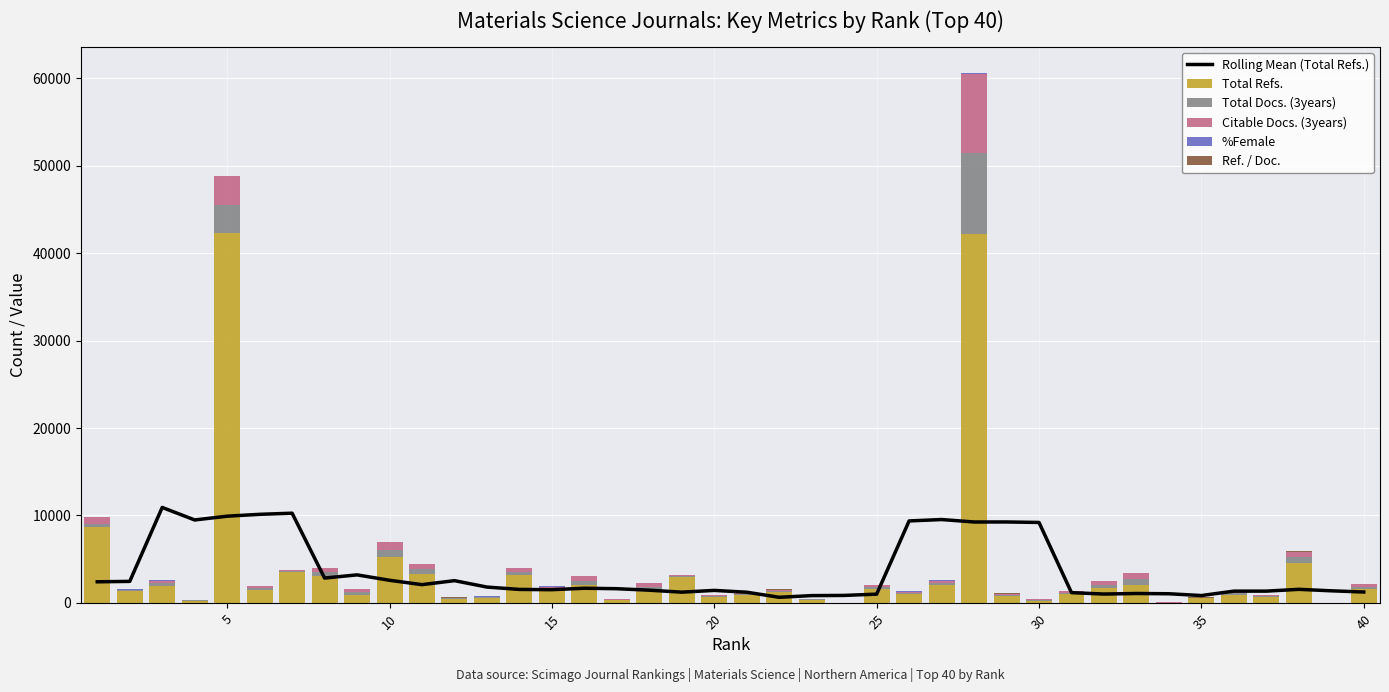

What is the maximum value for Total Refs.?

42292